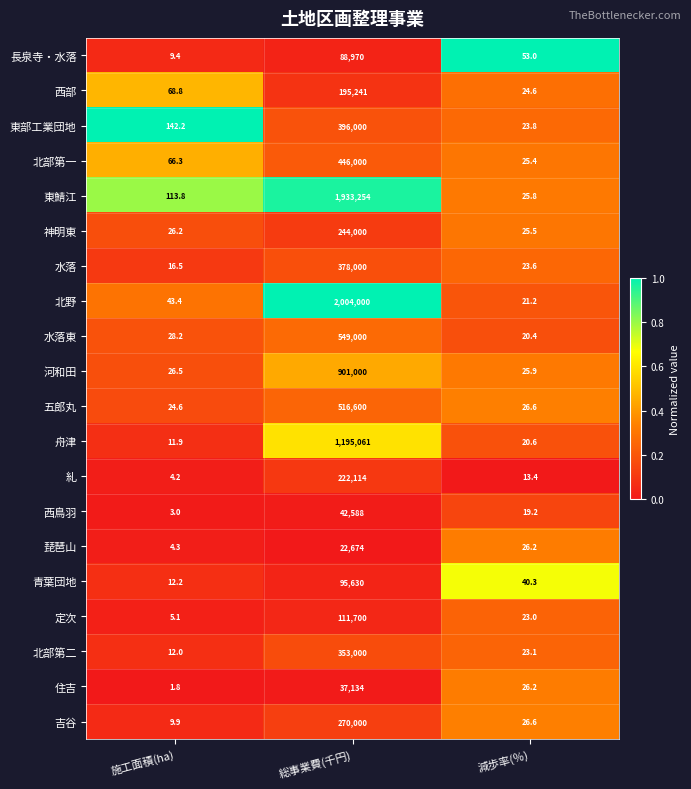

Which series has the largest range (max minus min)?

北野